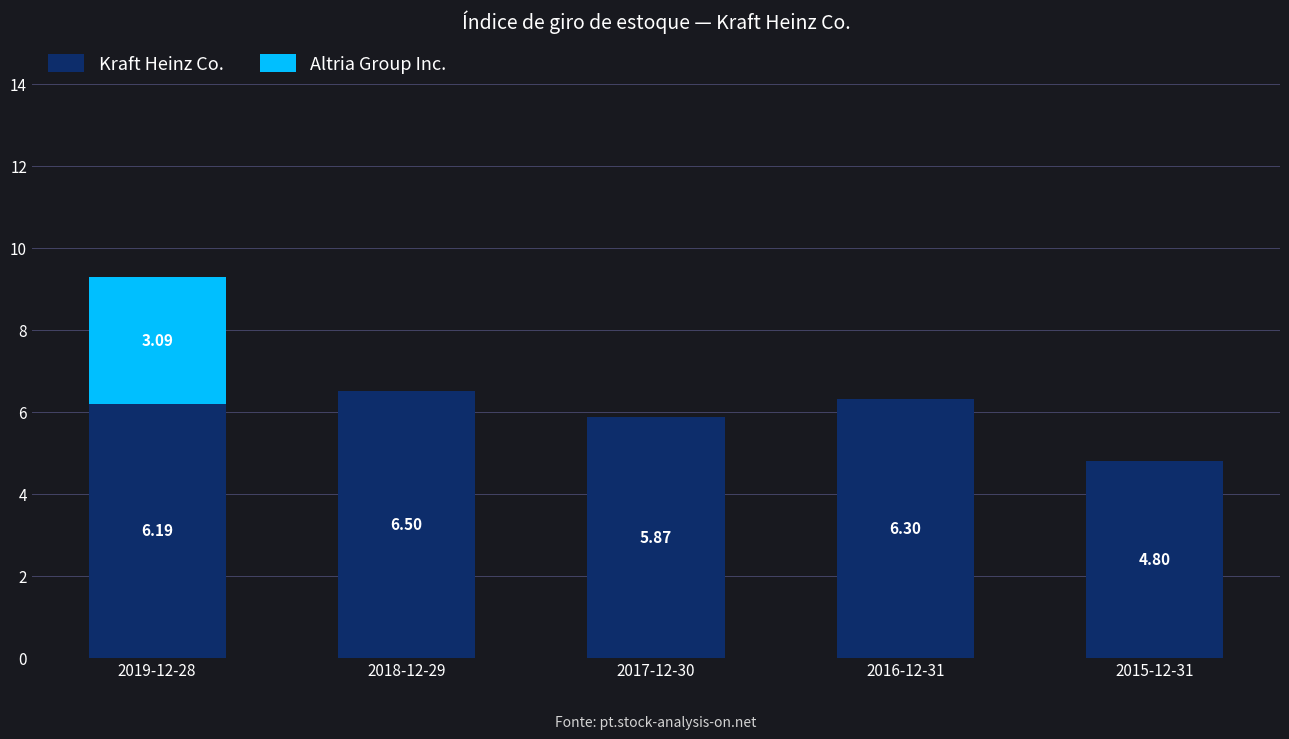

What is the sum of all Kraft Heinz Co. values?

29.7